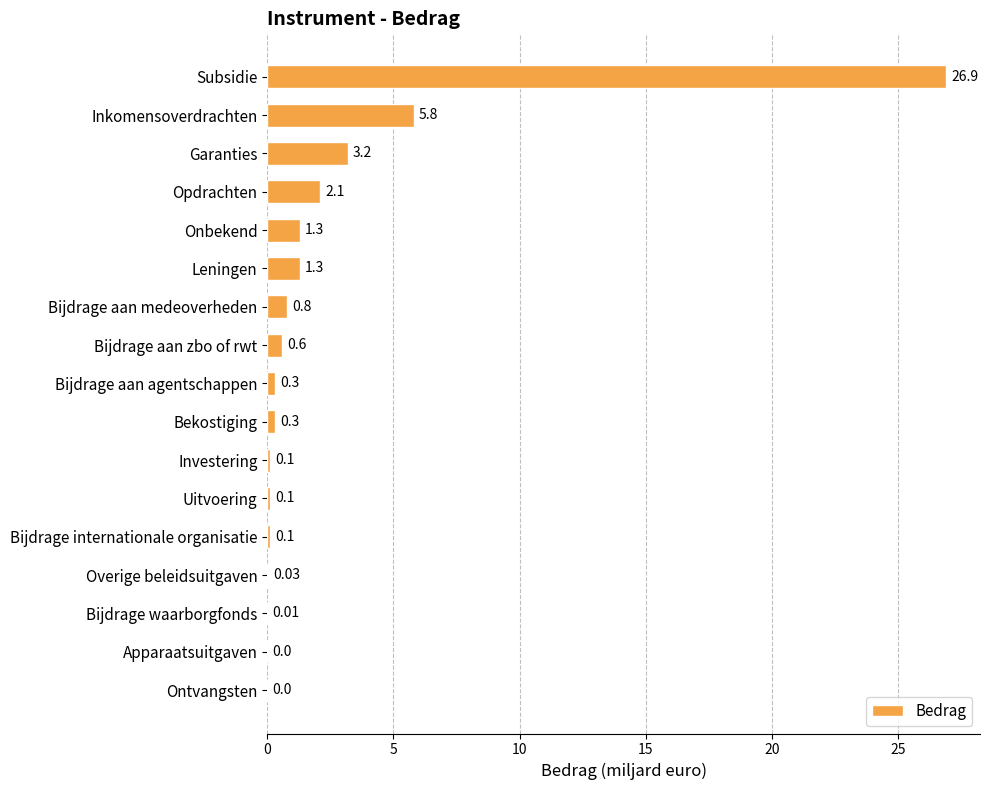

Where is the data nearest to the value 13?

Inkomensoverdrachten